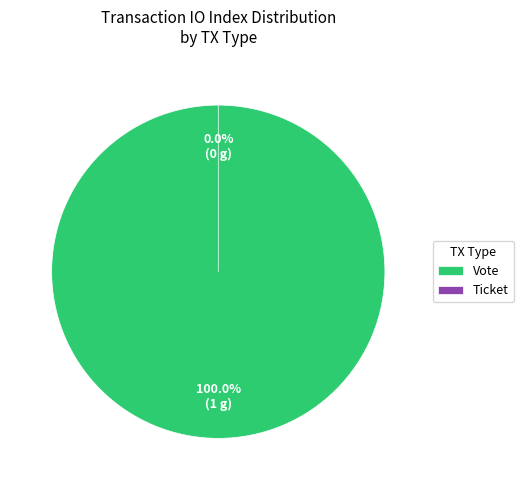

Which category accounts for the majority?

Vote